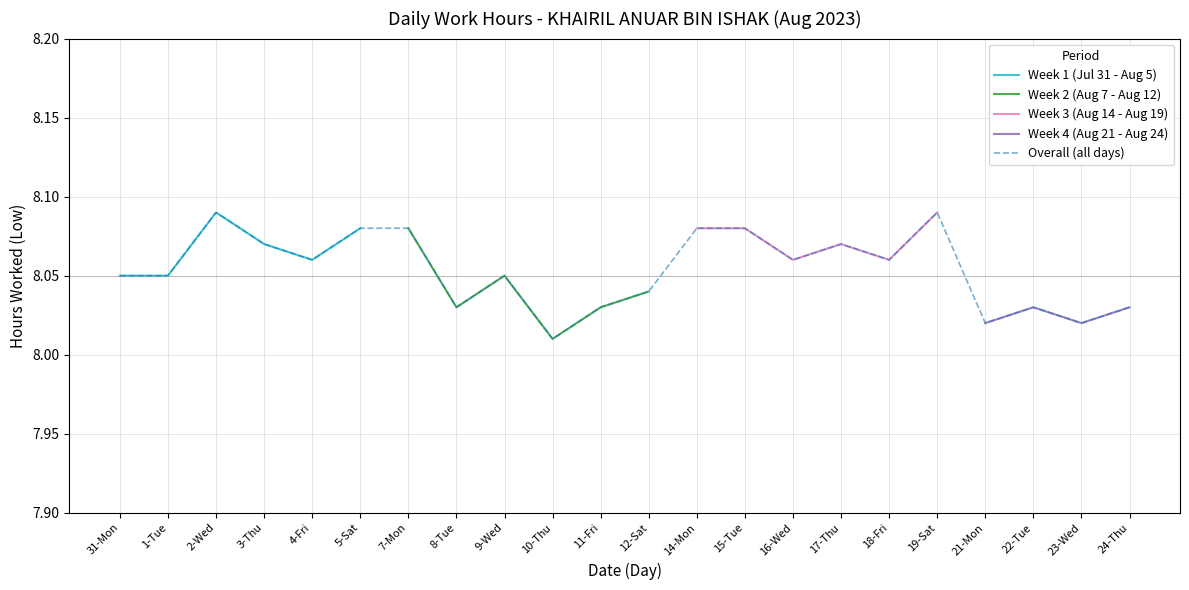

Reading left to right, list all the values displayed in this chart.

31-Mon=8.1	1-Tue=8.1	2-Wed=8.1	3-Thu=8.1	4-Fri=8.1	5-Sat=8.1	7-Mon=8.1	8-Tue=8.0	9-Wed=8.1	10-Thu=8.0	11-Fri=8.0	12-Sat=8.0	14-Mon=8.1	15-Tue=8.1	16-Wed=8.1	17-Thu=8.1	18-Fri=8.1	19-Sat=8.1	21-Mon=8.0	22-Tue=8.0	23-Wed=8.0	24-Thu=8.0